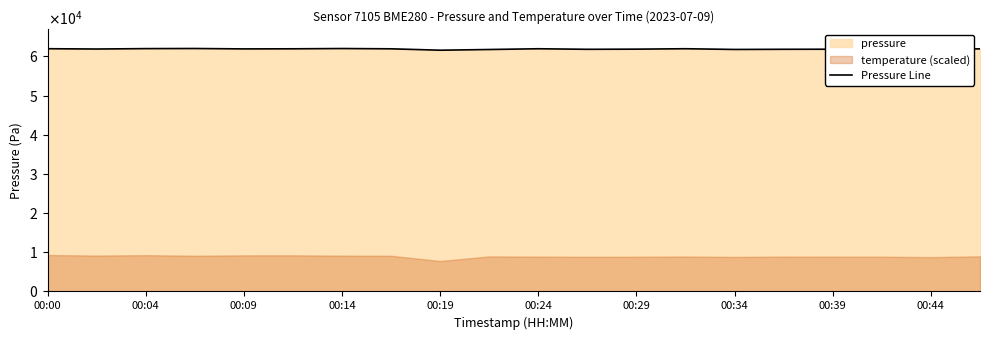

What is the value of the 10th point from the left?

61786.1